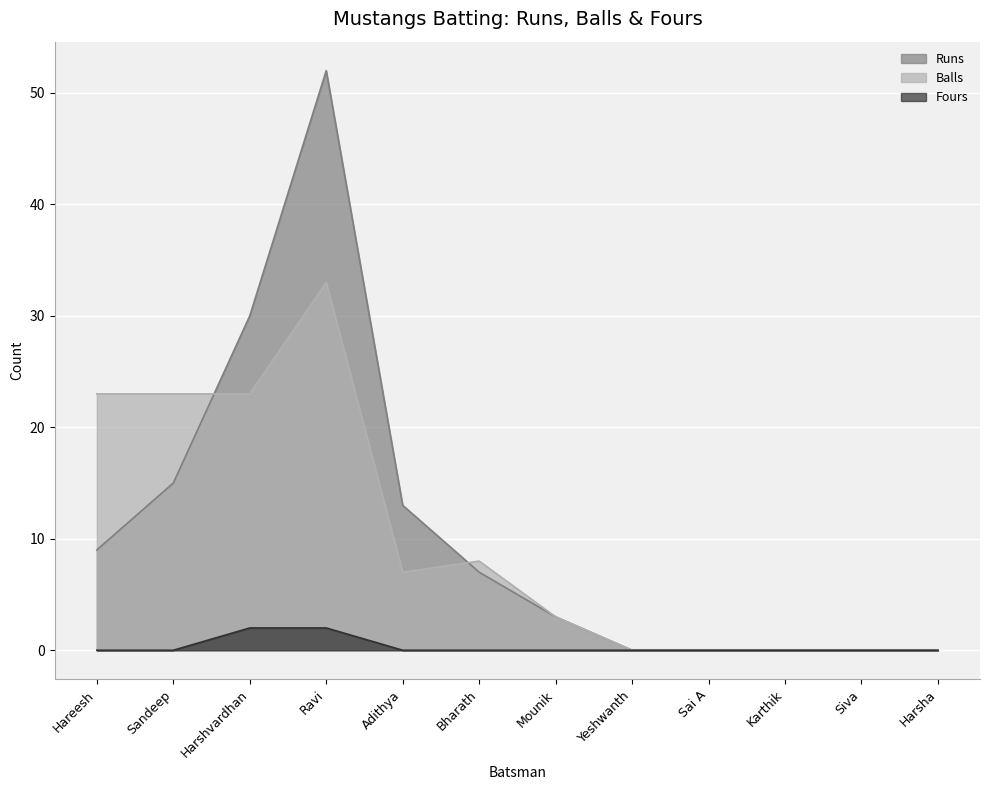

Which series has the largest range (max minus min)?

Runs